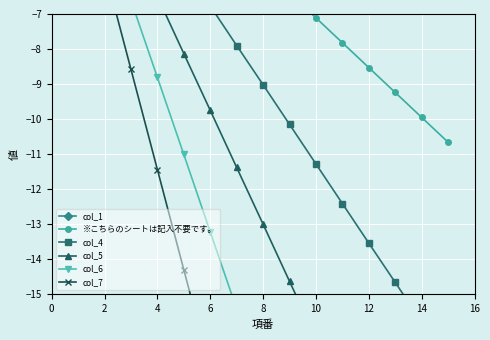

Which series has the widest spread of values?

col_7